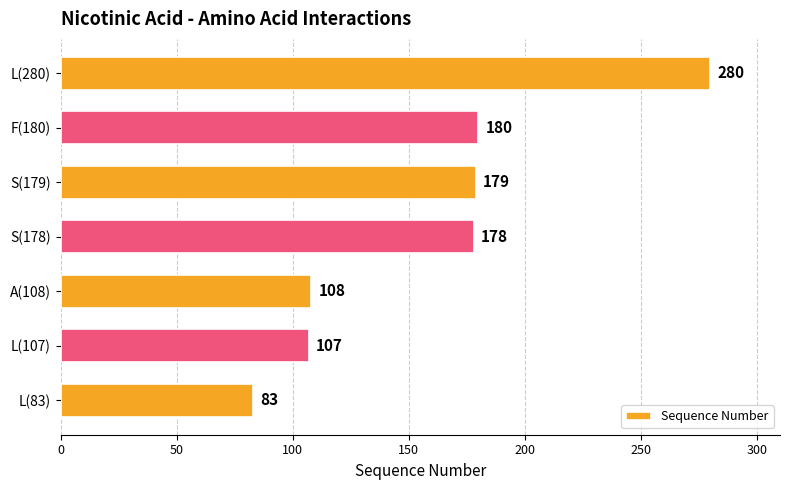

At which label is the value closest to 181?

F(180)